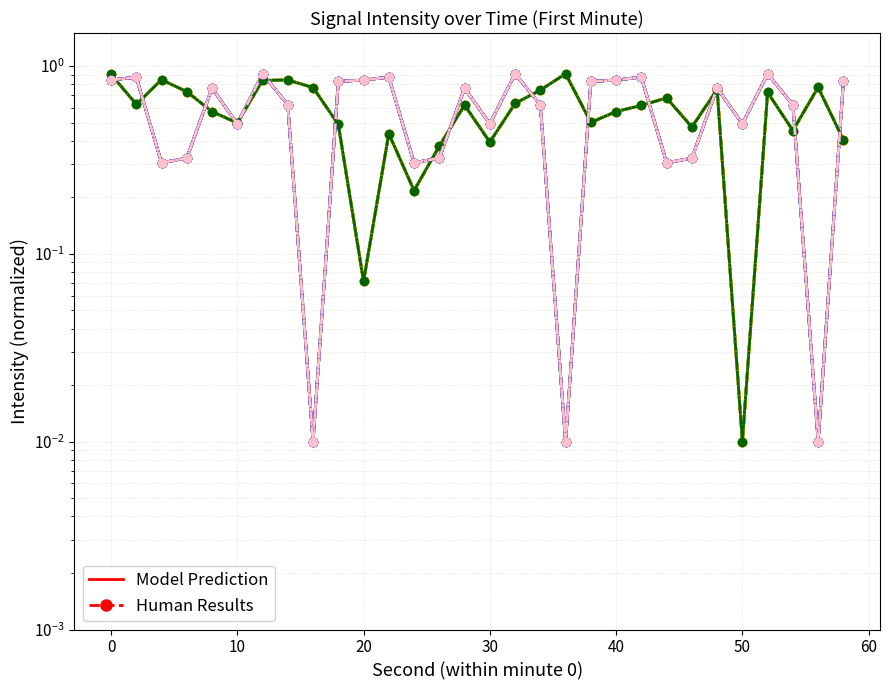

How many times do min1 and min0 cross each other?

15